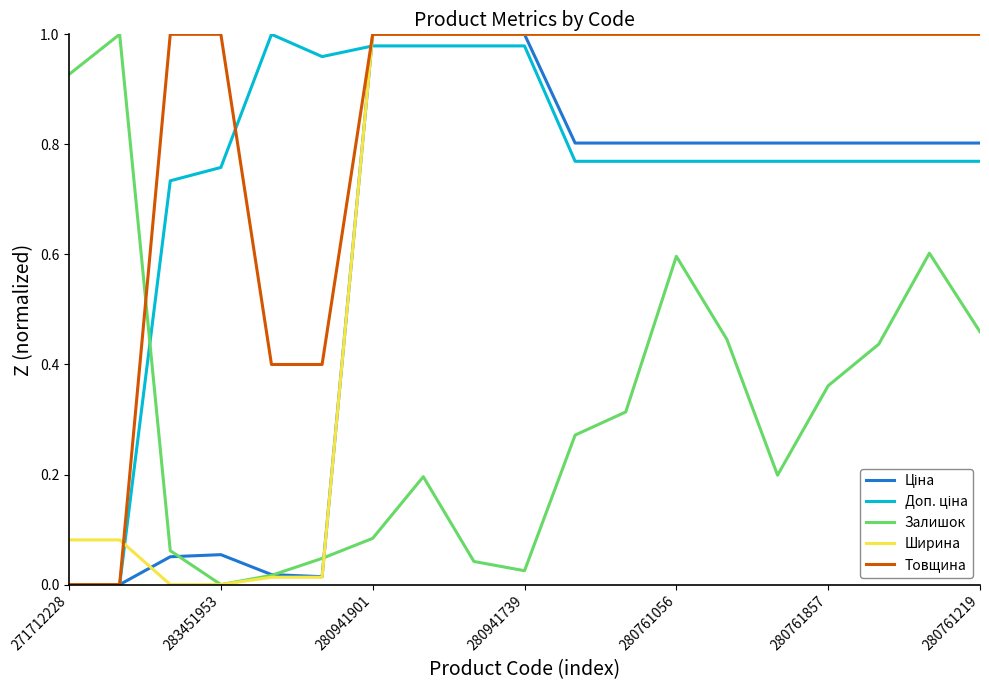

Which series has the largest total across all categories?

Товщина